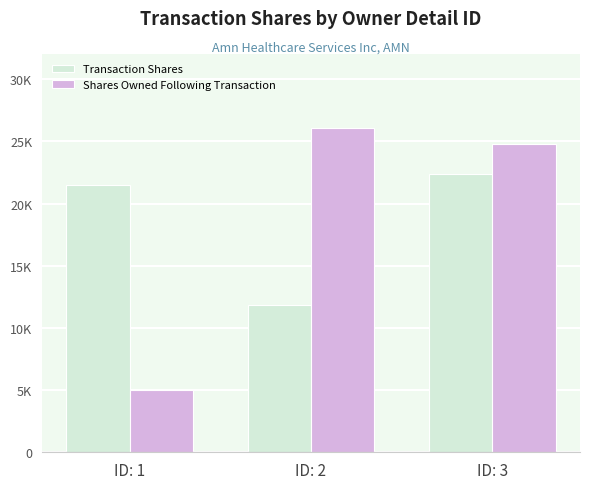

What are all the series names shown in the legend?

Transaction Shares, Shares Owned Following Transaction